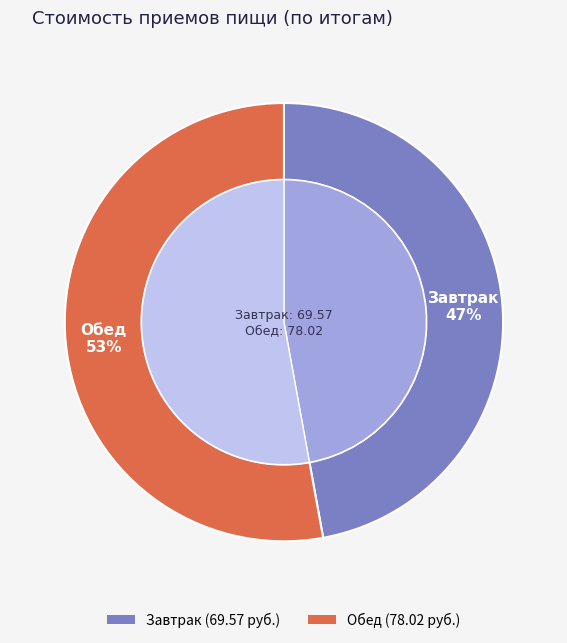

To the nearest percent, what portion does Завтрак represent?

47%